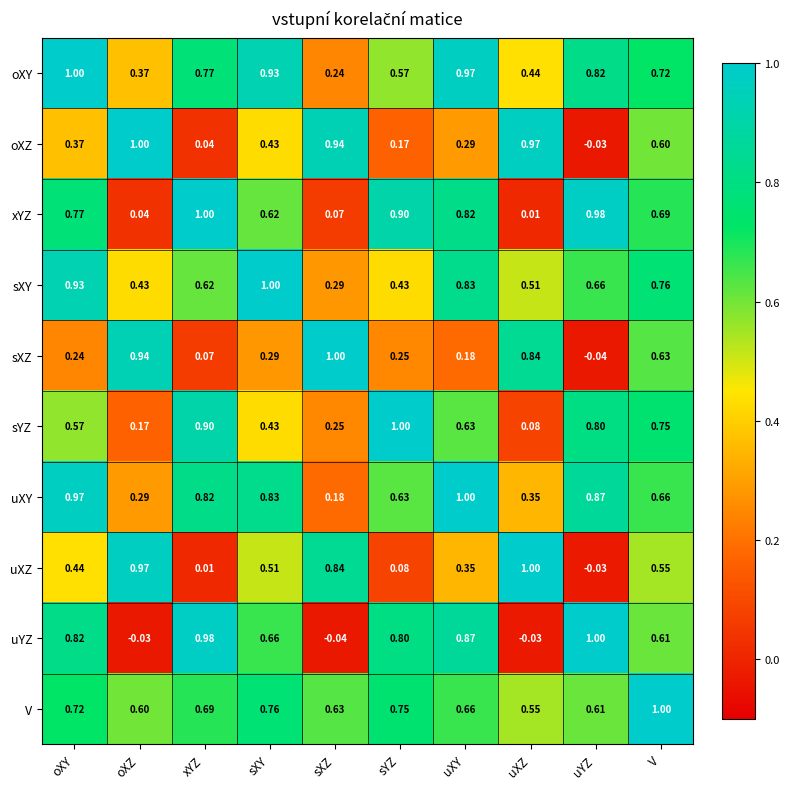

At oXY, list the series in order from smallest to largest.

sXZ, oXZ, uXZ, sYZ, V, xYZ, uYZ, sXY, uXY, oXY